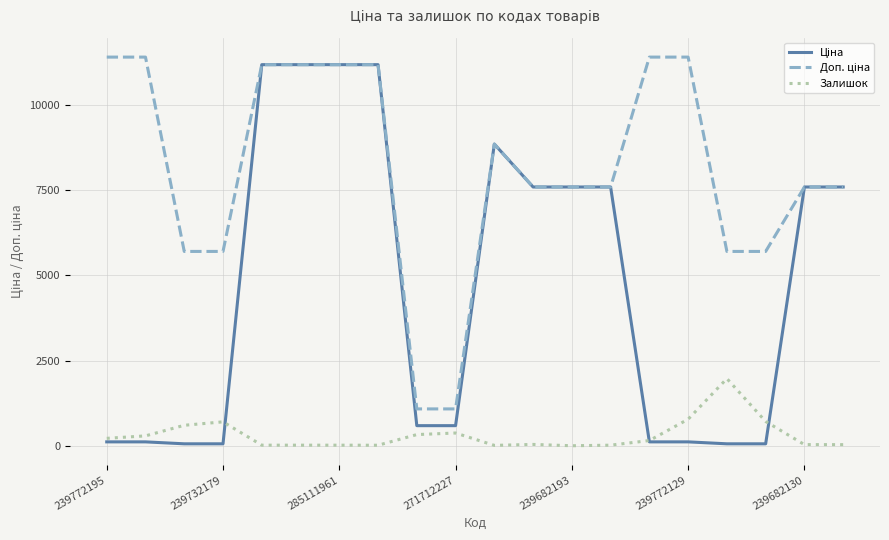

What is the greatest value displayed?

11410.0